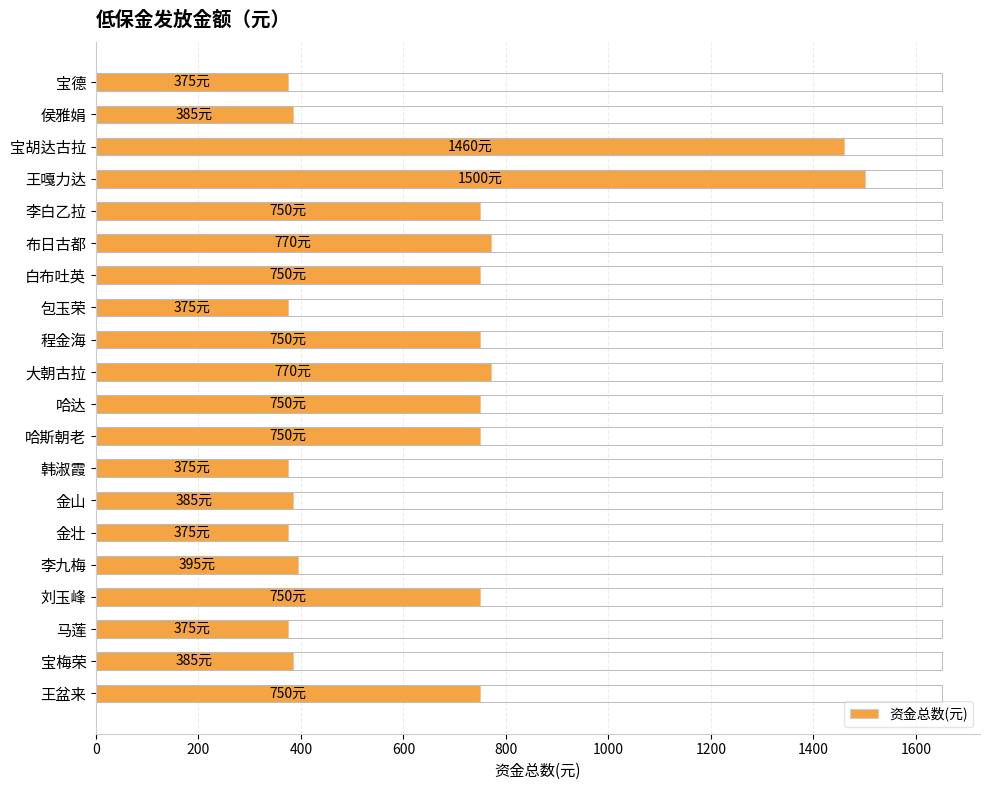

What is the difference between the second highest and second lowest values?

1085